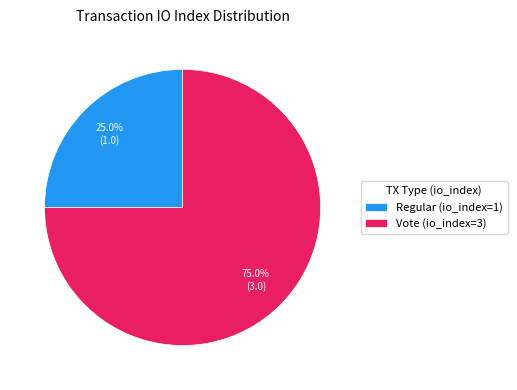

Is there any slice that represents more than half of the pie?

Yes